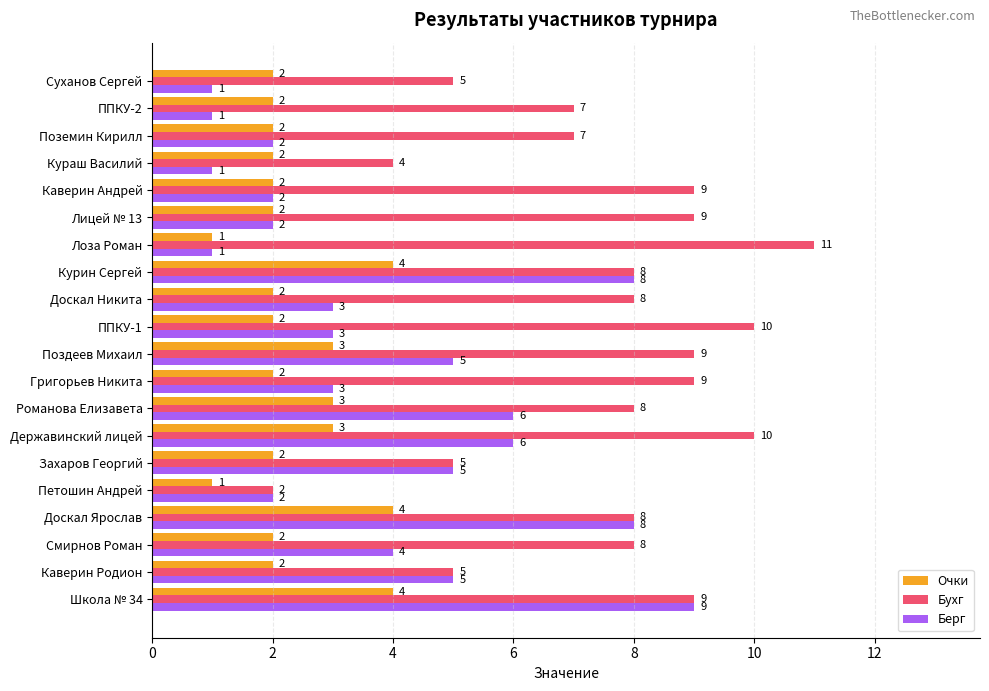

List the series in order of their peak value, highest first.

Бухг, Берг, Очки